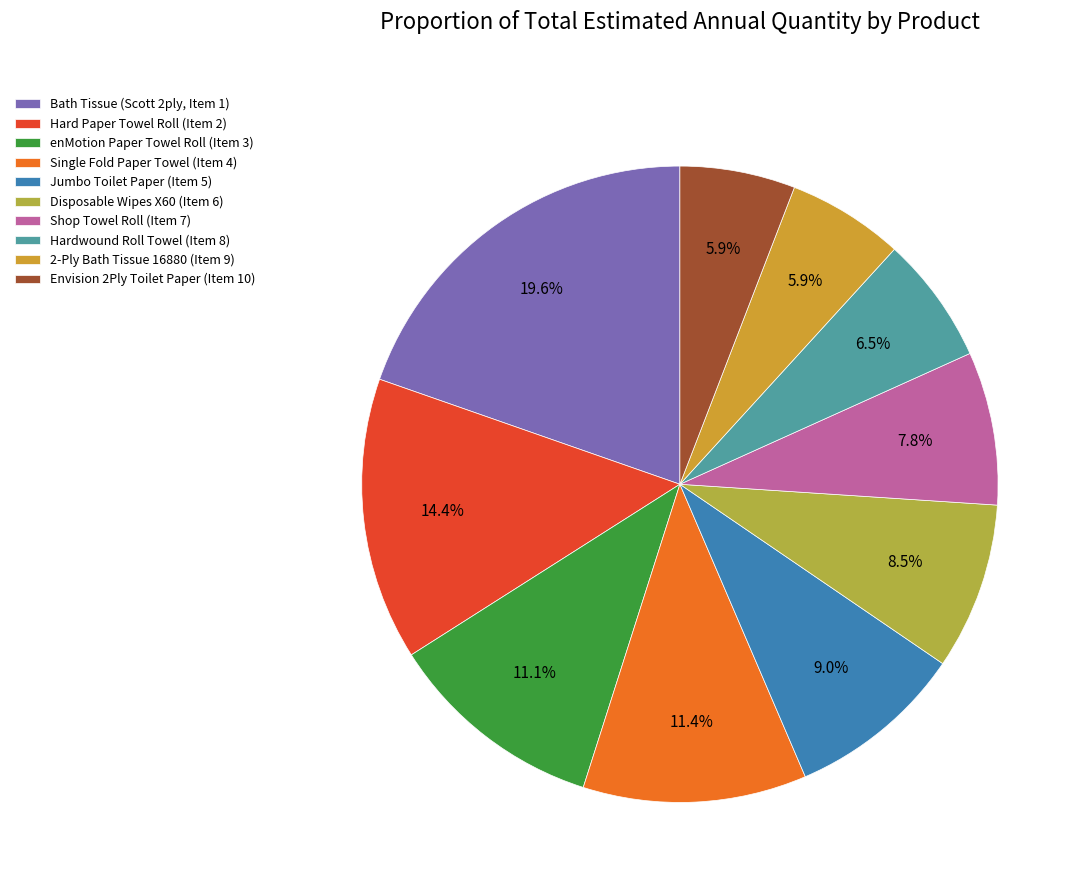

Count the number of slices in the pie.

10